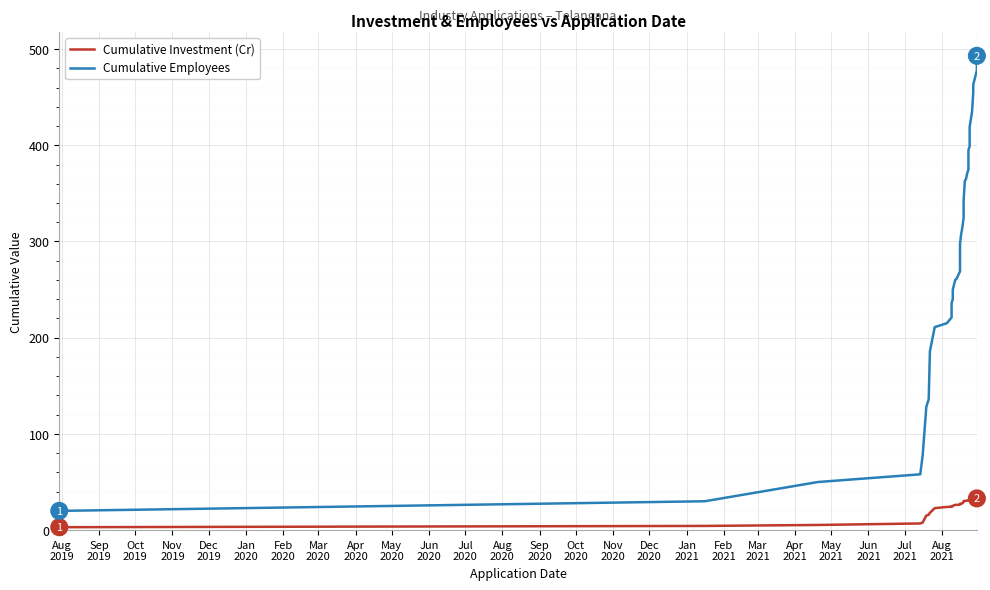

True or false: Cumulative Employees and Cumulative Investment (Cr) cross at least once.

False